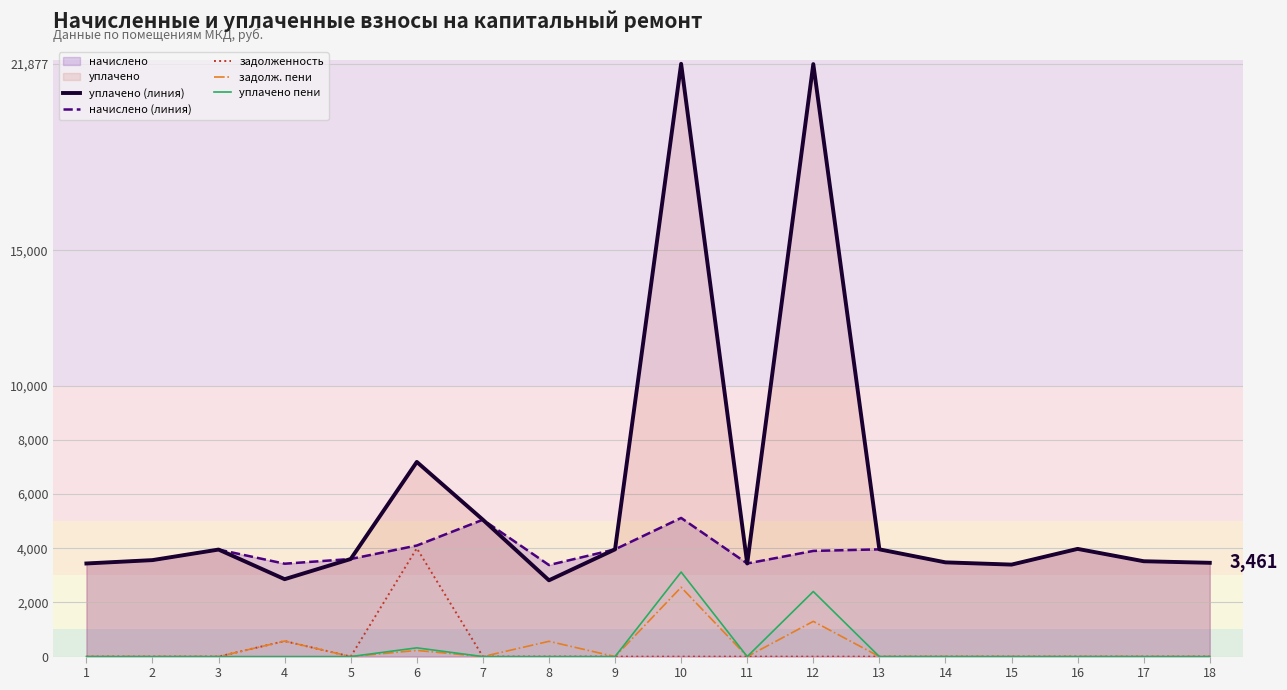

True or false: уплачено (линия) and задолженность cross at least once.

False